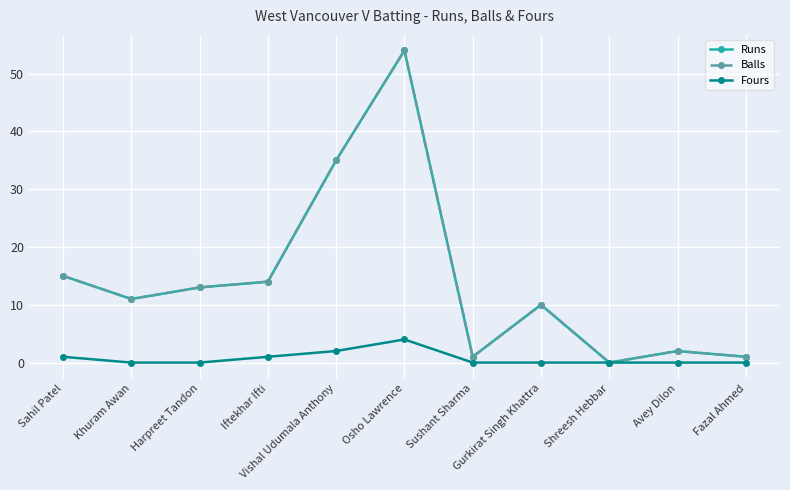

Where is the first local maximum for Runs?

Osho Lawrence